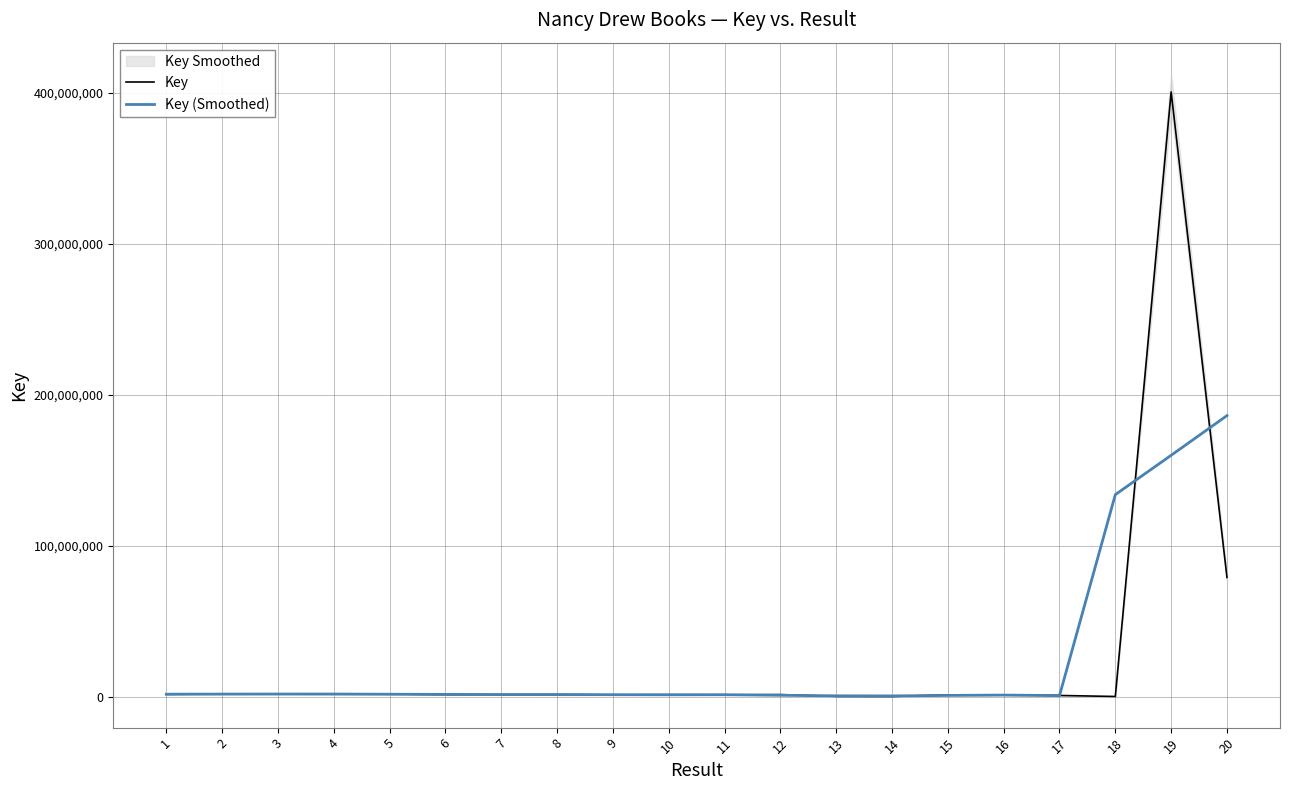

How many series are shown in this chart?

2